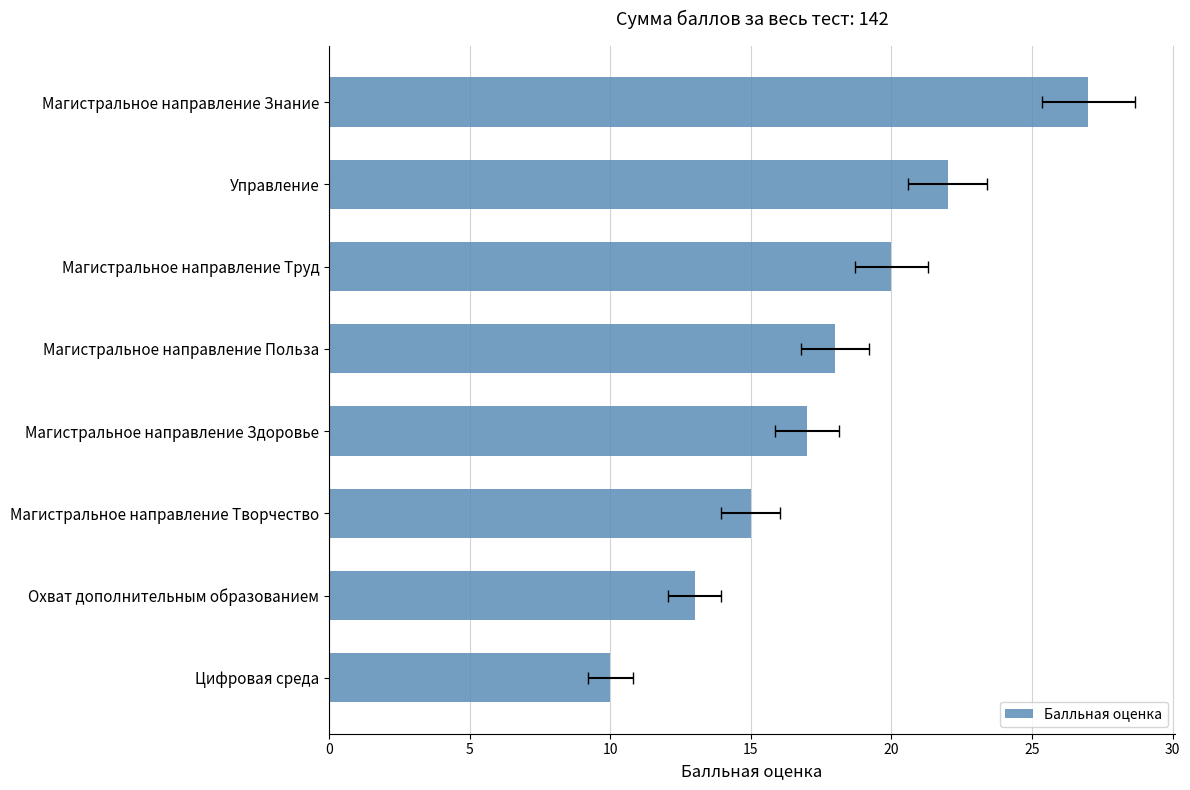

How many distinct data groups are displayed?

1